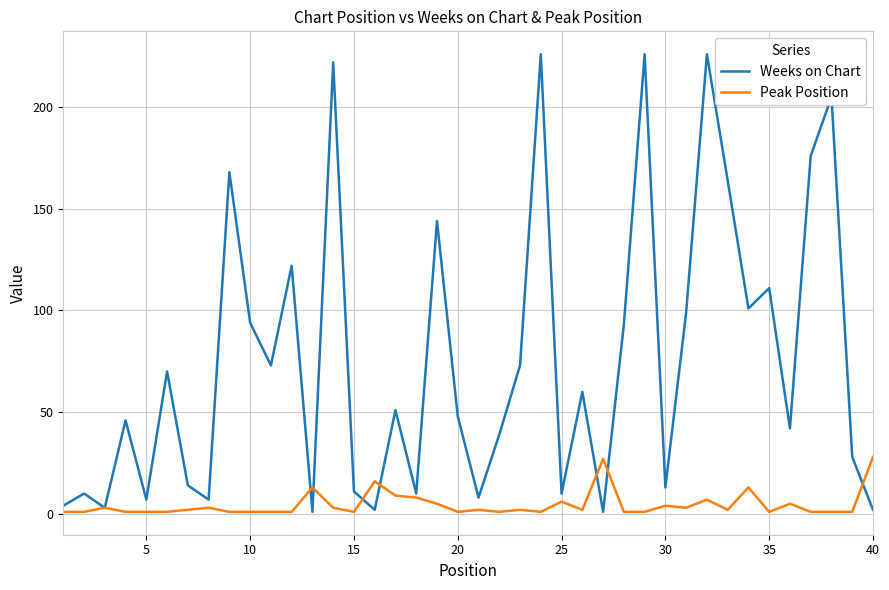

What are all the series names shown in the legend?

Weeks on Chart, Peak Position